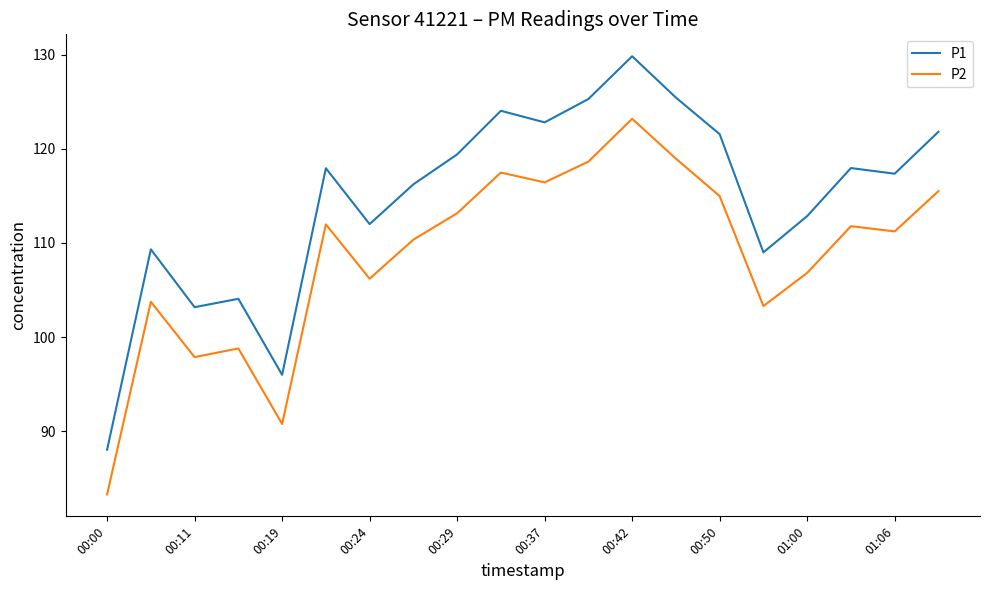

List the series in order of their peak value, highest first.

P1, P2